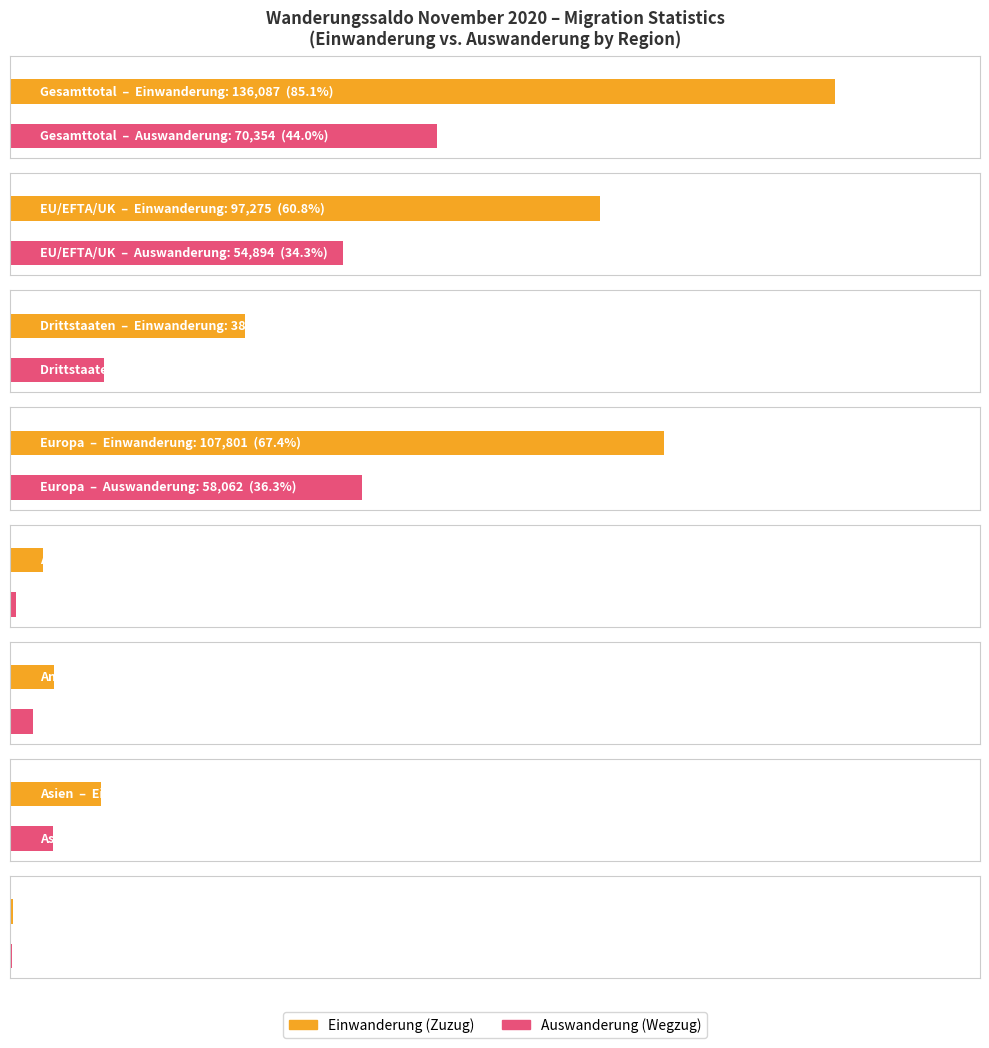

What position from the left is Afrika?

5